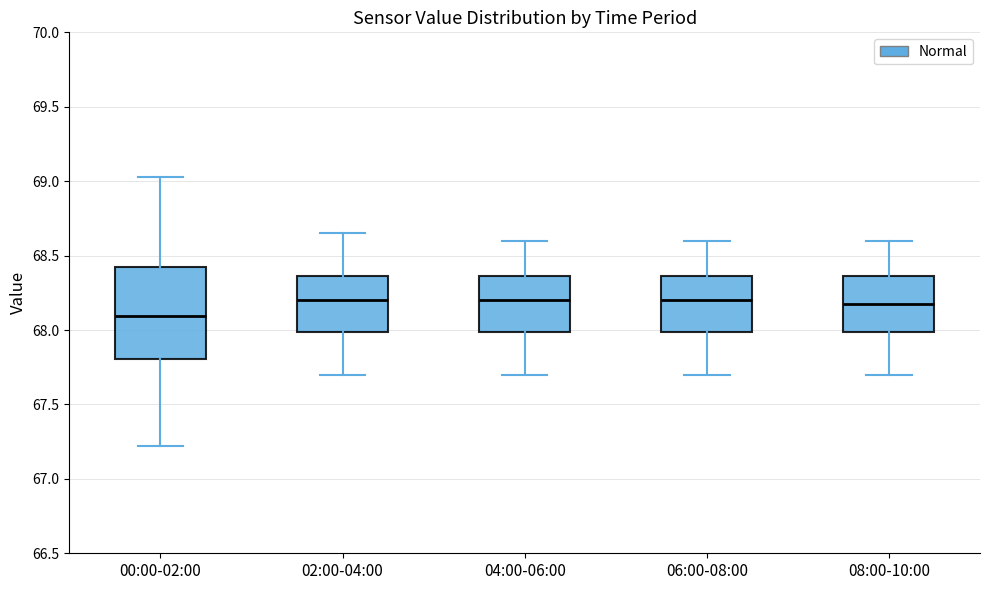

Where does the lower whisker of the box for 02:00-04:00 end on the y-axis? The values are not printed on the chart, so give them approximately, as read against the axis.

67.70